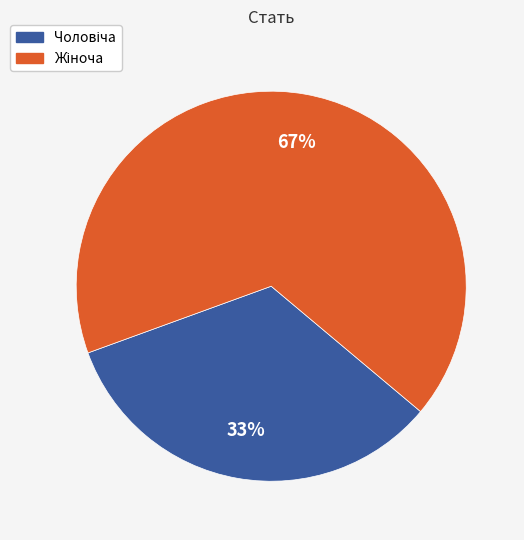

Is there any slice that represents more than half of the pie?

Yes